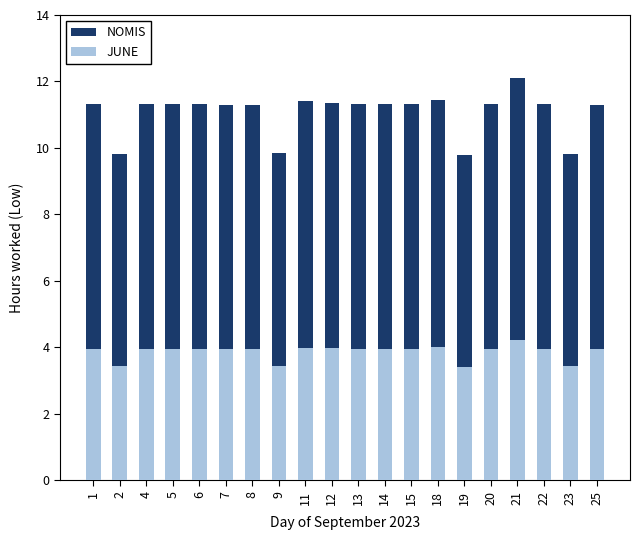

What is the value of the JUNE bar at the 5th from the left?

4.0